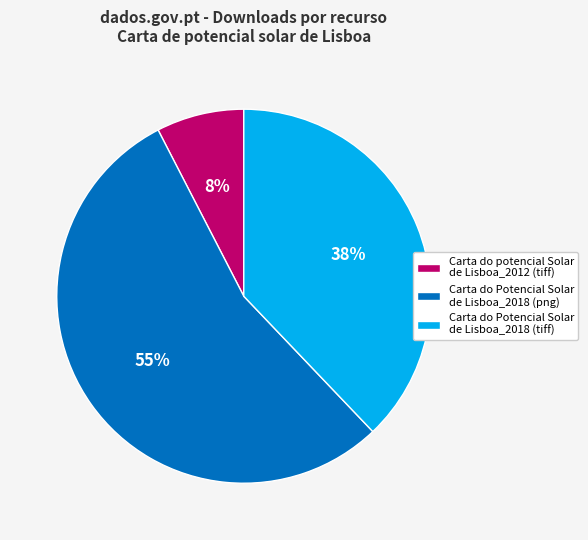

Between Carta do Potencial Solar de Lisboa_2018 (png) and Carta do potencial Solar de Lisboa_2012 (tiff), which is larger?

Carta do Potencial Solar de Lisboa_2018 (png)